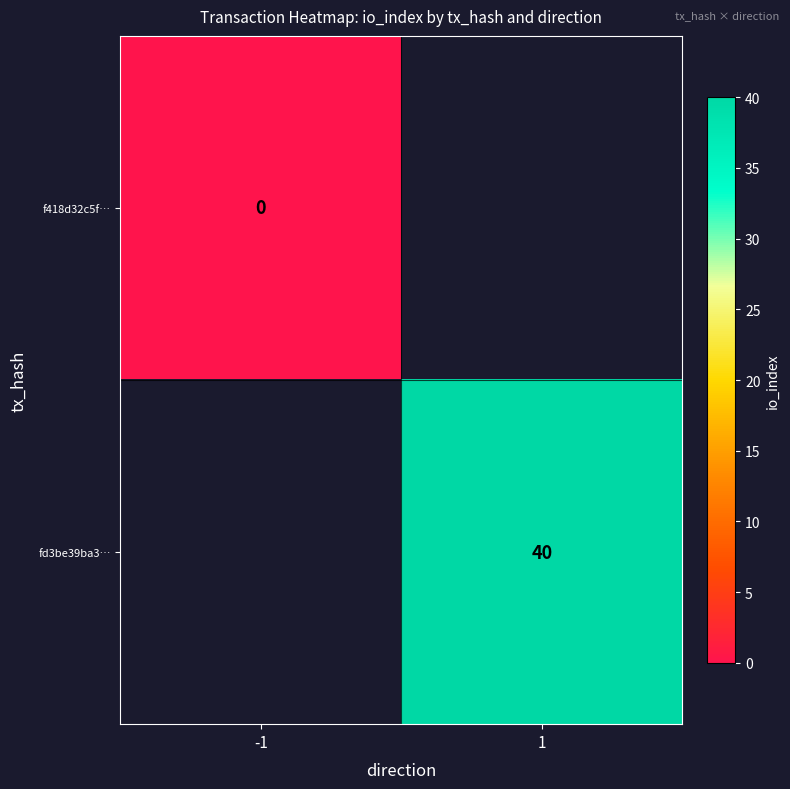

Is it true that fd3be39ba3… equals 19 at 1?

False